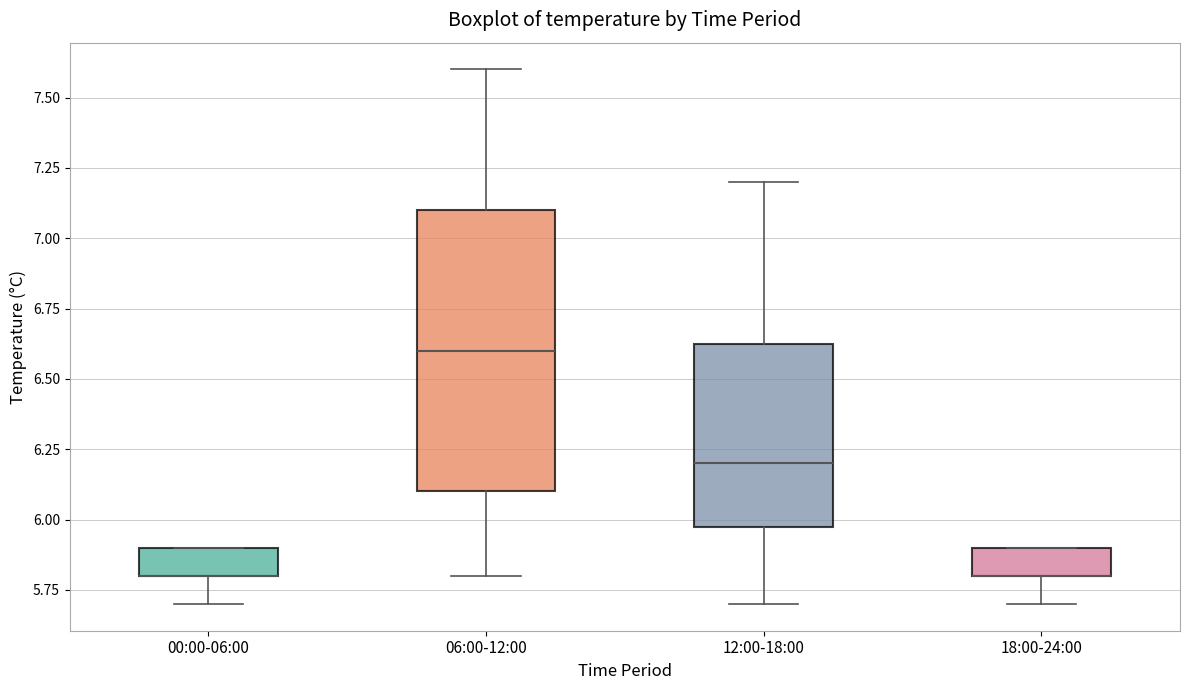

Reading left to right, transcribe this box plot: for each box, give where its median line is, the range the box spans, and where its two whiskers end, as read against the y-axis. The values are not printed on the chart, so give them approximately, as read against the axis.

00:00-06:00: median 5.80 (drawn on the box's lower edge), box 5.80 to 5.90, whiskers 5.70 to 5.90
06:00-12:00: median 6.60, box 6.10 to 7.10, whiskers 5.80 to 7.60
12:00-18:00: median 6.20, box 6.00 to 6.65, whiskers 5.70 to 7.20
18:00-24:00: median 5.80 (drawn on the box's lower edge), box 5.80 to 5.90, whiskers 5.70 to 5.90